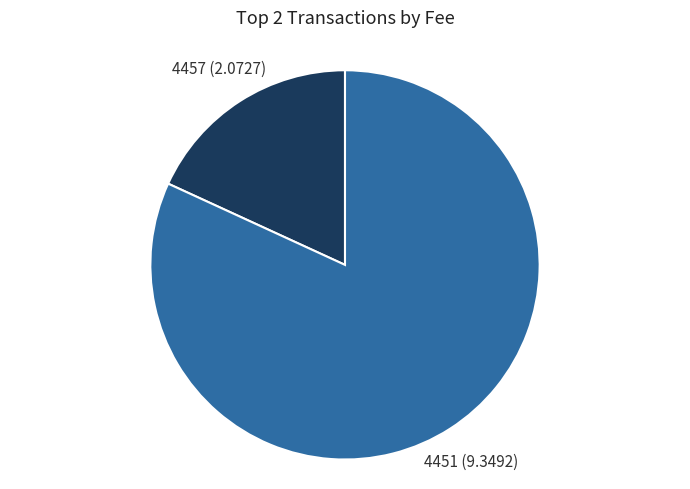

How many slices are in this pie chart?

2